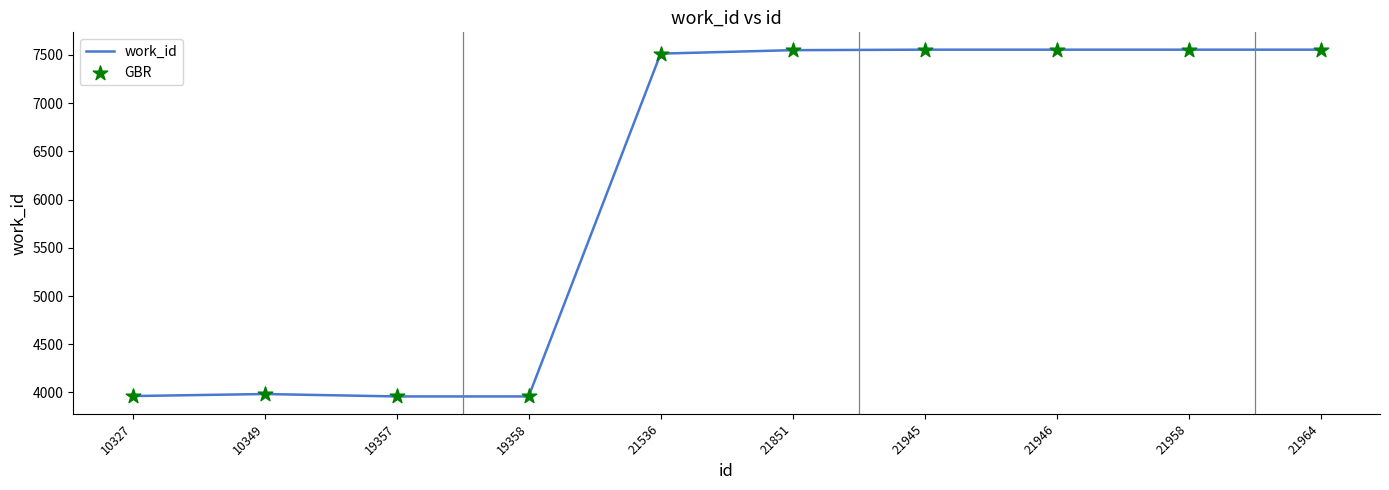

What is the smallest value displayed?

3959